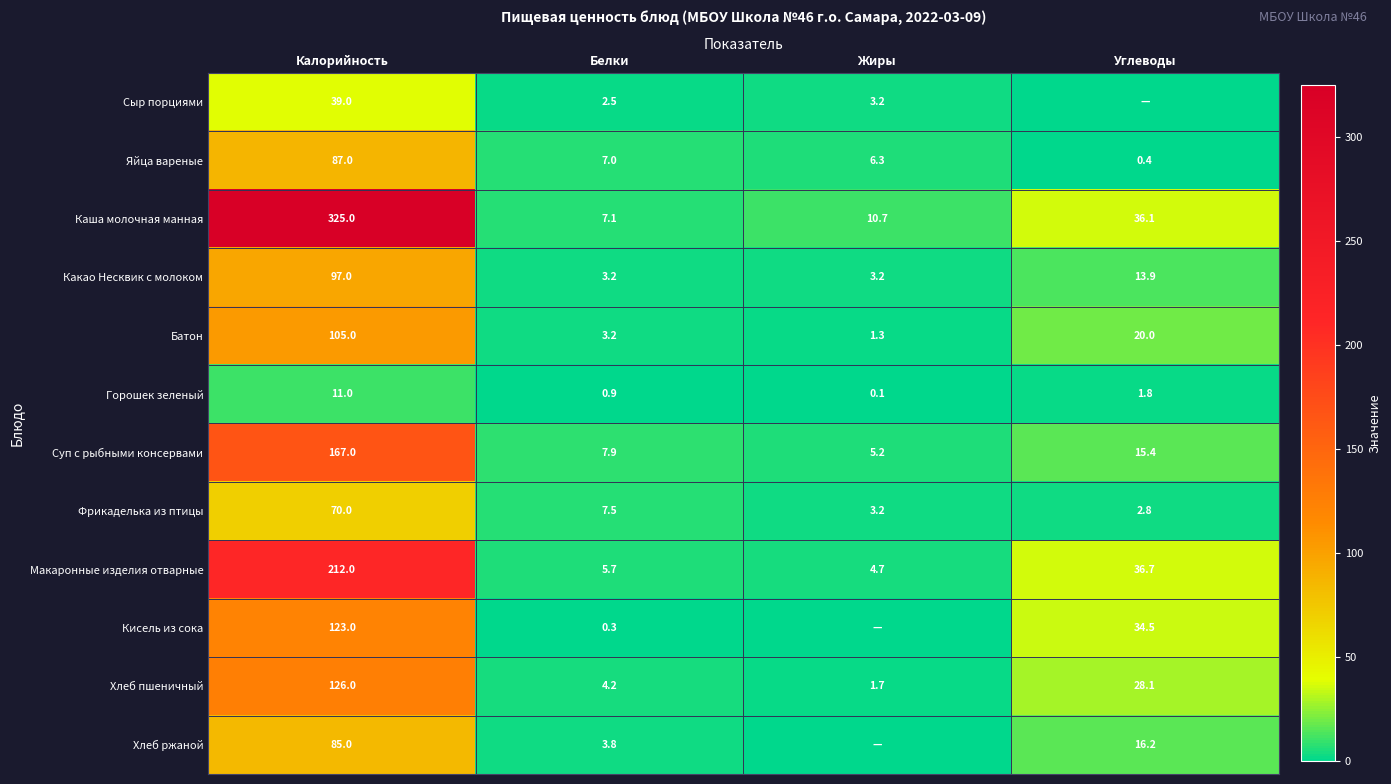

At which label is Батон closest to 53?

Углеводы